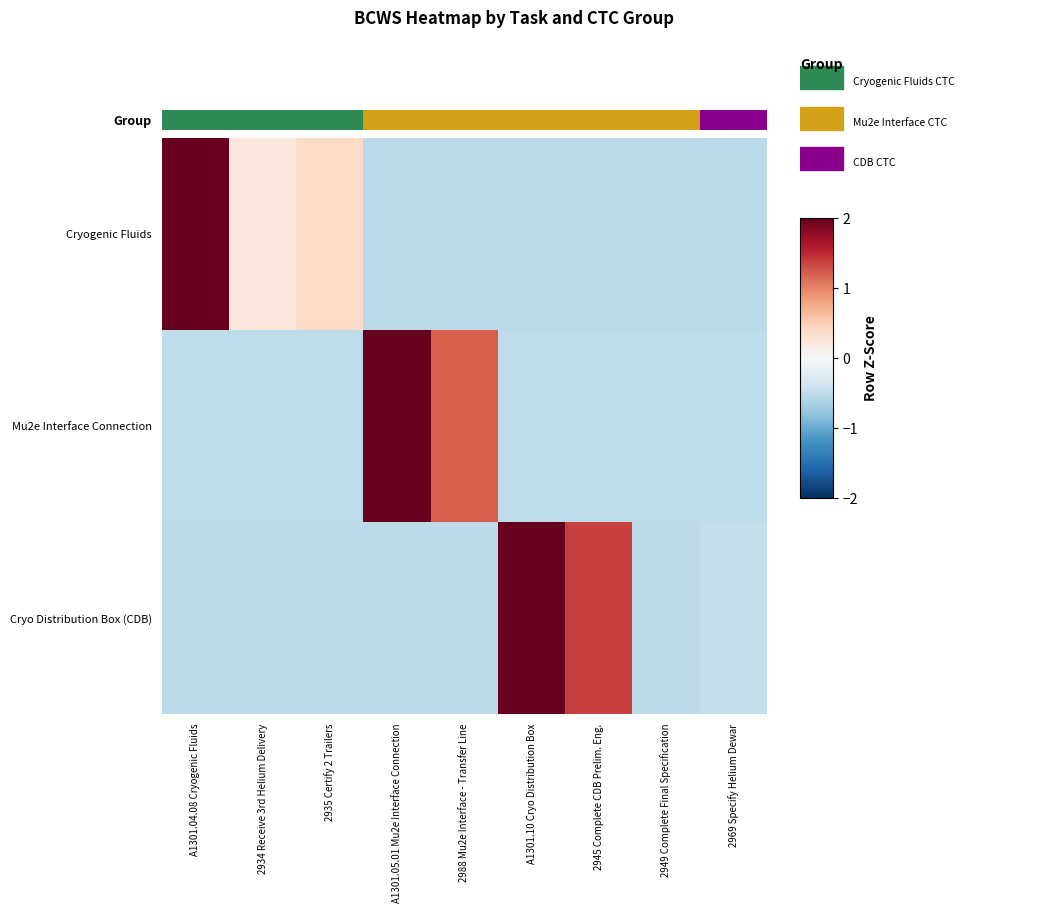

At 2945 Complete CDB Prelim. Eng., list the series in order from largest to smallest.

Cryo Distribution Box (CDB), Group, Mu2e Interface Connection